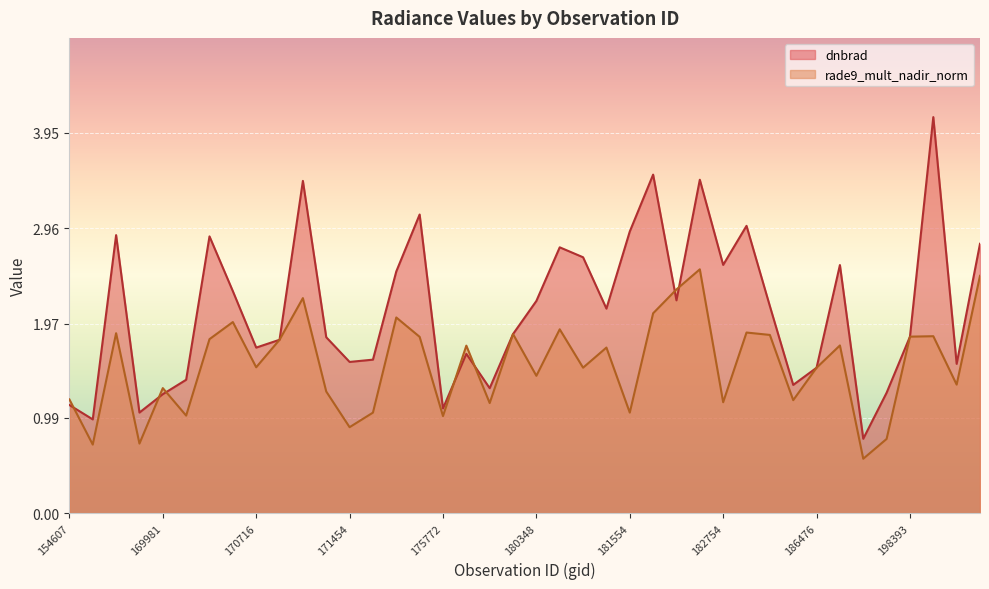

List the series in order of their peak value, highest first.

dnbrad, rade9_mult_nadir_norm